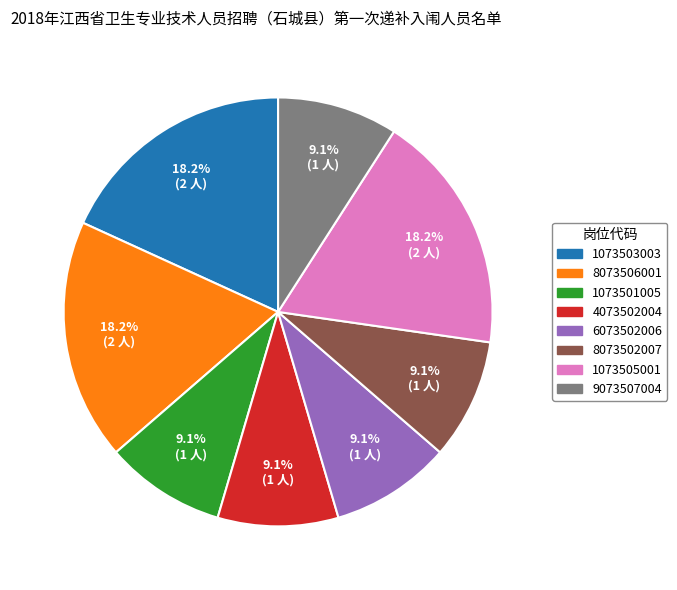

What portion of the pie excludes 8073502007?

90.9%